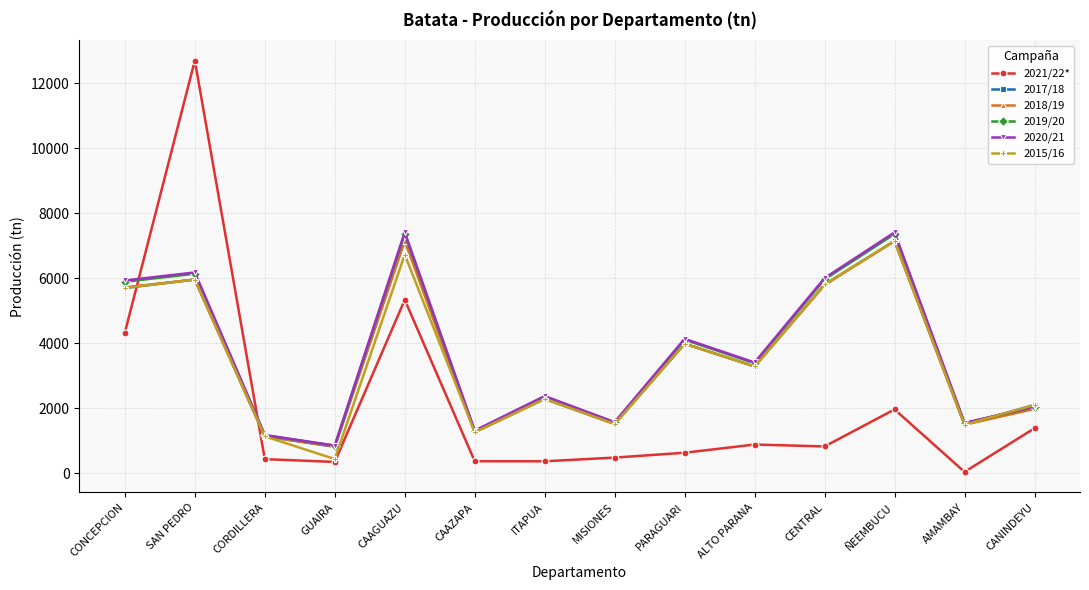

The value of 2017/18 at CANINDEYU is 2101. True or false?

True